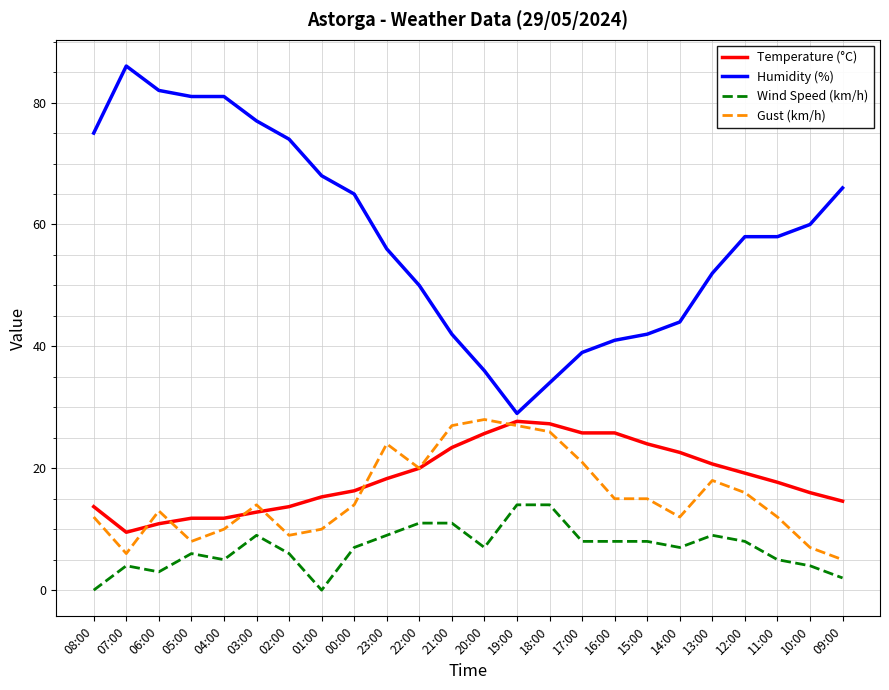

What is the difference between the highest and lowest values at 20:00?

29.0